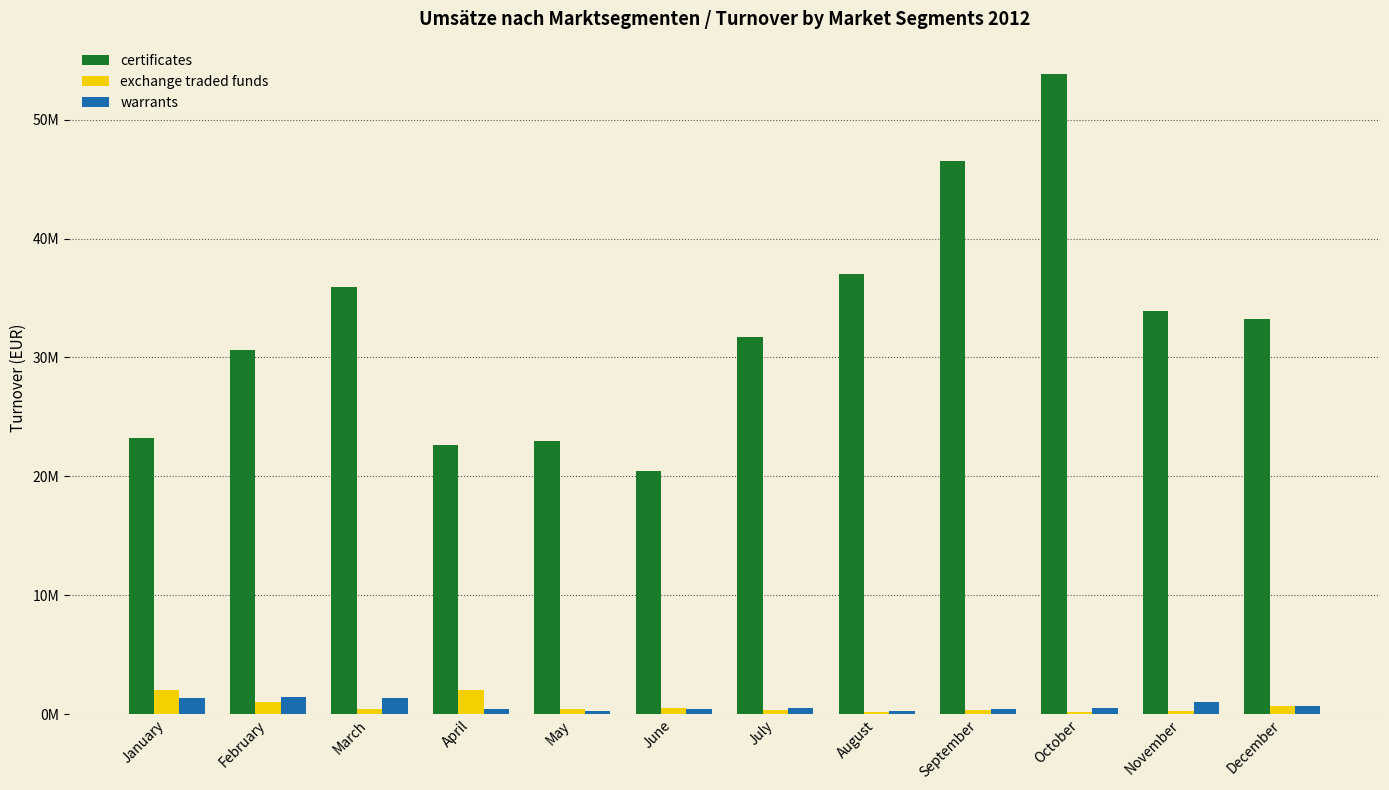

What is the difference between the second highest and minimum values in the certificates series?

26037058.2